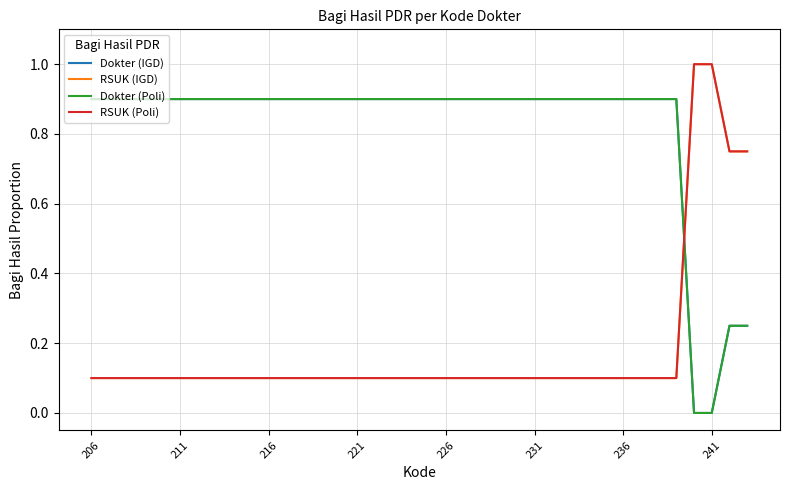

How many RSUK (IGD) values are between 0 and 1?

38